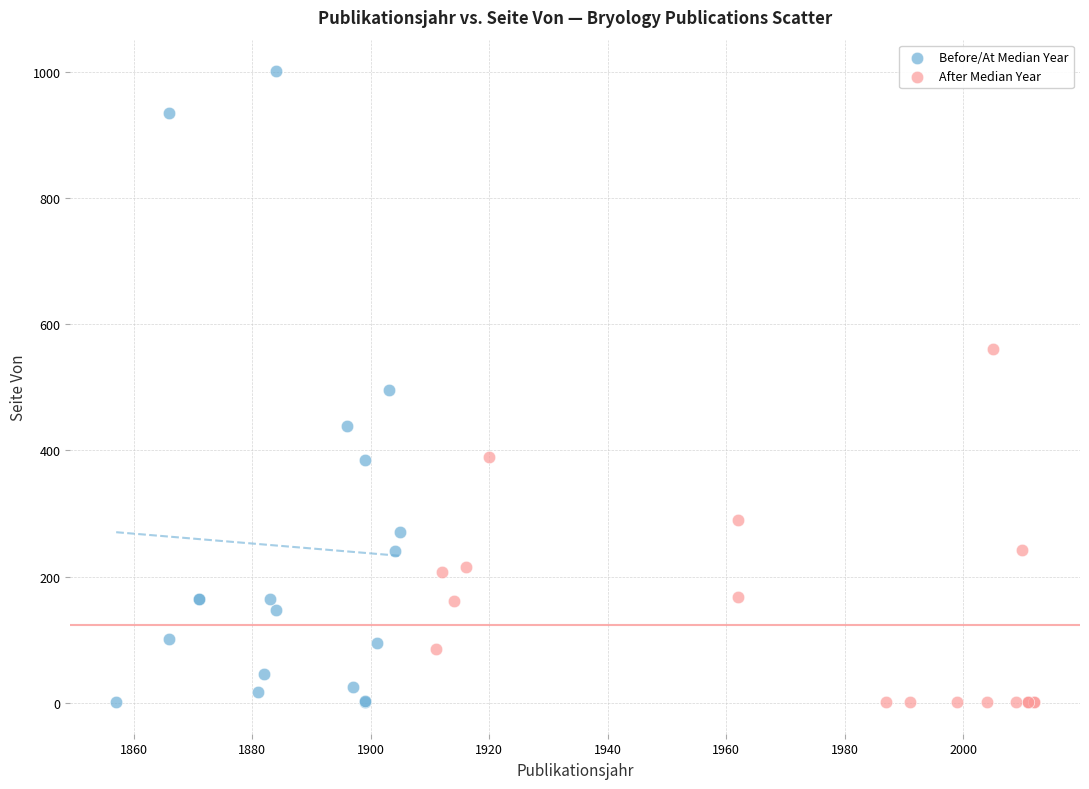

Which series has the widest spread of Y values?

Before/At Median Year